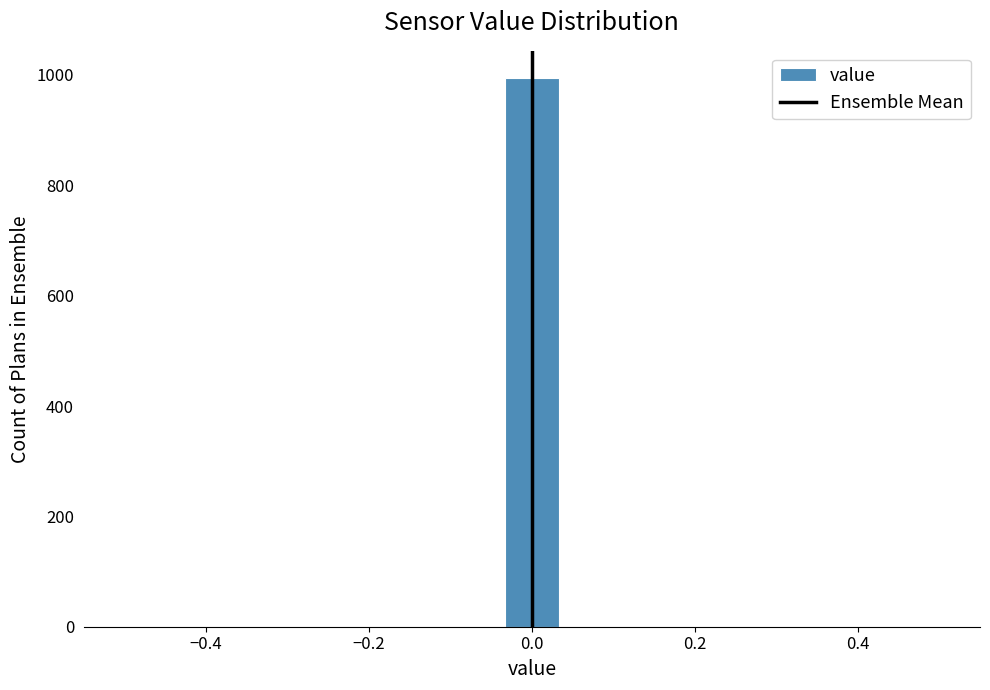

Around what value on the x-axis is the tallest bar? Give the approximate position of its centre, as read against the axis.

0.00